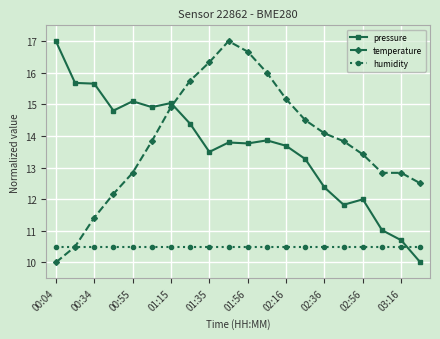

What is the lowest value of the humidity series?

10.5